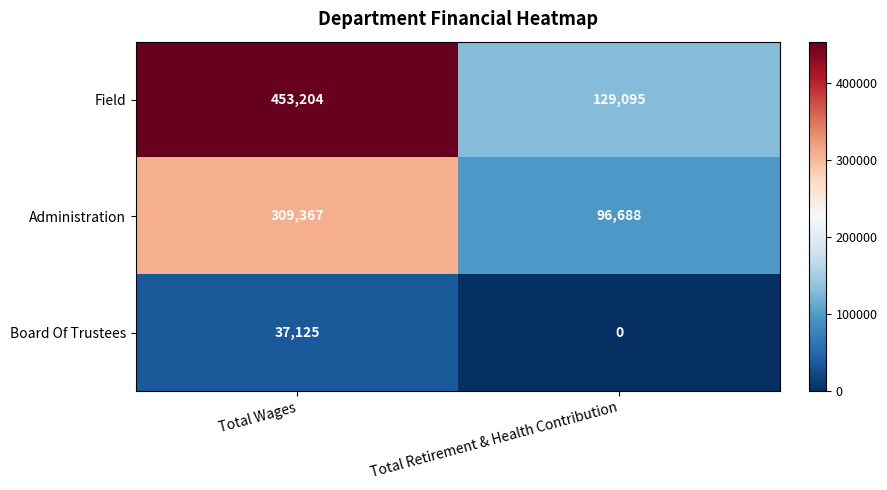

Reading right to left, what are all the values shown in this chart?

Field: Total Retirement & Health Contribution=129095	Total Wages=453204
Administration: Total Retirement & Health Contribution=96688	Total Wages=309367
Board Of Trustees: Total Retirement & Health Contribution=0	Total Wages=37125